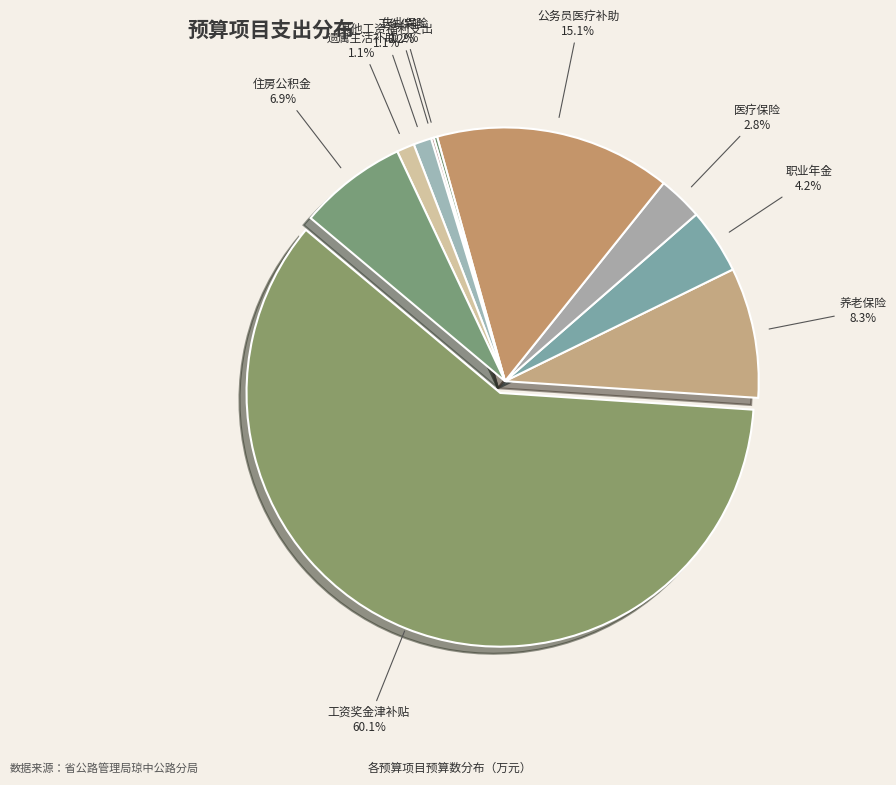

What percentage is NOT represented by 工伤保险?

99.8%